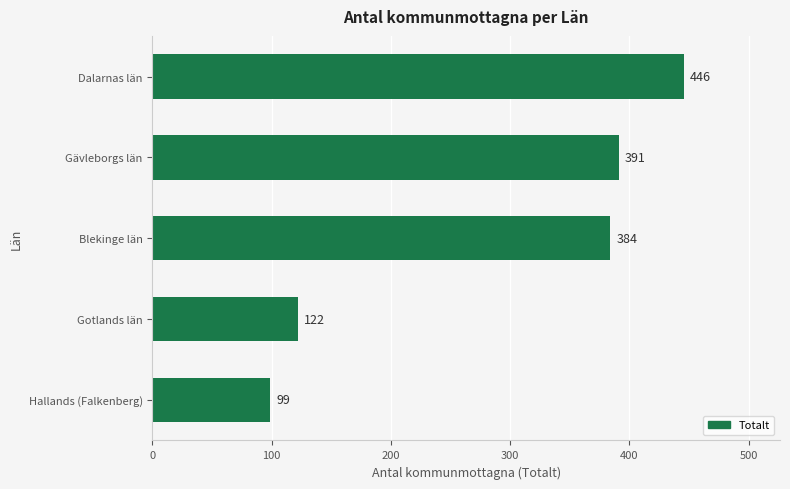

What is the ratio of the value at Blekinge län to the value at Dalarnas län?

0.9